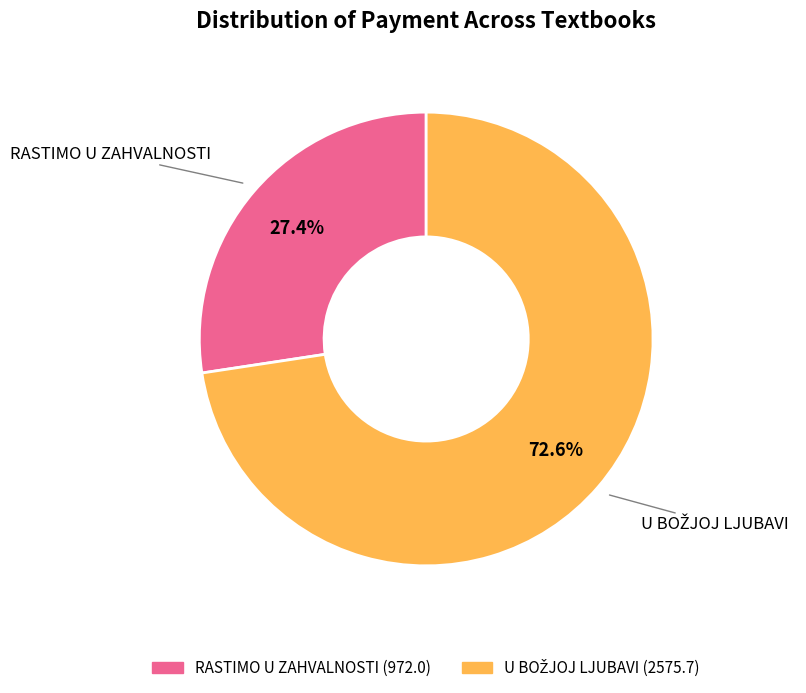

Is there a majority slice in this chart?

Yes